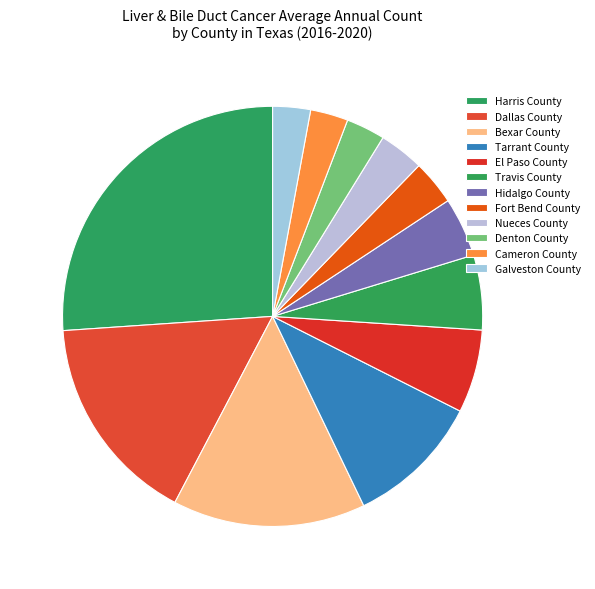

How many slices are in this pie chart?

12